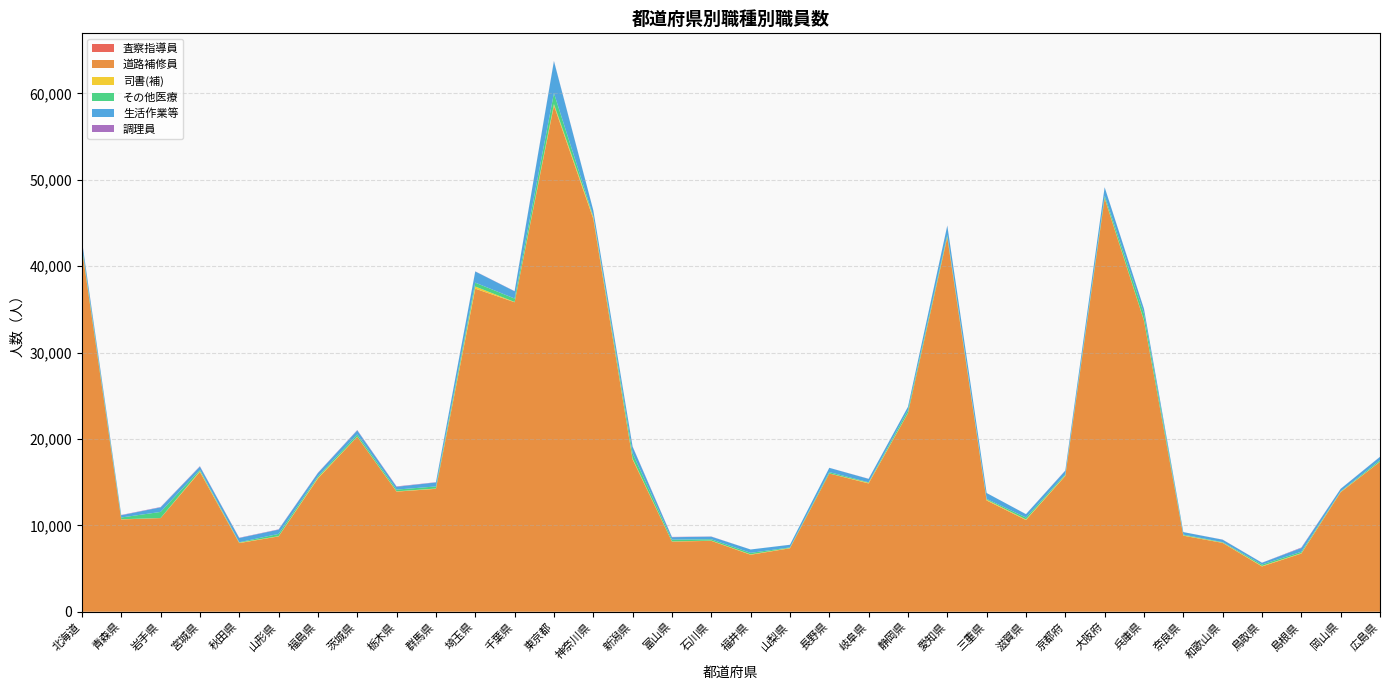

Reading left to right, transcribe all the data shown in this chart.

査察指導員: 北海道=0	青森県=0	岩手県=0	宮城県=0	秋田県=0	山形県=0	福島県=0	茨城県=0	栃木県=0	群馬県=0	埼玉県=0	千葉県=0	東京都=0	神奈川県=0	新潟県=0	富山県=0	石川県=0	福井県=0	山梨県=0	長野県=0	岐阜県=0	静岡県=0	愛知県=0	三重県=0	滋賀県=0	京都府=0	大阪府=0	兵庫県=0	奈良県=0	和歌山県=0	鳥取県=0	島根県=0	岡山県=0	広島県=0
道路補修員: 北海道=42038	青森県=10684	岩手県=10841	宮城県=16197	秋田県=7948	山形県=8721	福島県=15427	茨城県=20258	栃木県=13907	群馬県=14229	埼玉県=37401	千葉県=35831	東京都=58604	神奈川県=45500	新潟県=17633	富山県=8122	石川県=8209	福井県=6597	山梨県=7348	長野県=16004	岐阜県=14854	静岡県=22989	愛知県=43348	三重県=12881	滋賀県=10620	京都府=15721	大阪府=47865	兵庫県=33699	奈良県=8808	和歌山県=7972	鳥取県=5243	島根県=6737	岡山県=13840	広島県=17362
司書(補): 北海道=84	青森県=25	岩手県=6	宮城県=92	秋田県=51	山形県=26	福島県=95	茨城県=22	栃木県=34	群馬県=36	埼玉県=249	千葉県=29	東京都=170	神奈川県=183	新潟県=91	富山県=19	石川県=31	福井県=44	山梨県=38	長野県=10	岐阜県=76	静岡県=23	愛知県=83	三重県=87	滋賀県=64	京都府=71	大阪府=53	兵庫県=41	奈良県=43	和歌山県=33	鳥取県=60	島根県=45	岡山県=44	広島県=23
その他医療: 北海道=231	青森県=203	岩手県=707	宮城県=141	秋田県=47	山形県=264	福島県=148	茨城県=245	栃木県=199	群馬県=242	埼玉県=448	千葉県=400	東京都=1268	神奈川県=112	新潟県=622	富山県=206	石川県=149	福井県=177	山梨県=57	長野県=151	岐阜県=59	静岡県=319	愛知県=193	三重県=97	滋賀県=224	京都府=113	大阪府=249	兵庫県=755	奈良県=79	和歌山県=54	鳥取県=161	島根県=162	岡山県=47	広島県=169
生活作業等: 北海道=581	青森県=255	岩手県=530	宮城県=376	秋田県=489	山形県=492	福島県=390	茨城県=469	栃木県=324	群馬県=462	埼玉県=1293	千葉県=838	東京都=3699	神奈川県=686	新潟県=749	富山県=282	石川県=302	福井県=388	山梨県=309	長野県=495	岐阜県=390	静岡県=393	愛知県=1073	三重県=679	滋賀県=388	京都府=423	大阪府=970	兵庫県=565	奈良県=291	和歌山県=282	鳥取県=209	島根県=435	岡山県=298	広島県=379
調理員: 北海道=64	青森県=36	岩手県=38	宮城県=45	秋田県=33	山形県=38	福島県=33	茨城県=44	栃木県=47	群馬県=27	埼玉県=17	千葉県=19	東京都=31	神奈川県=10	新潟県=34	富山県=34	石川県=21	福井県=2	山梨県=3	長野県=5	岐阜県=17	静岡県=2	愛知県=20	三重県=4	滋賀県=6	京都府=27	大阪府=8	兵庫県=19	奈良県=0	和歌山県=13	鳥取県=6	島根県=56	岡山県=10	広島県=10